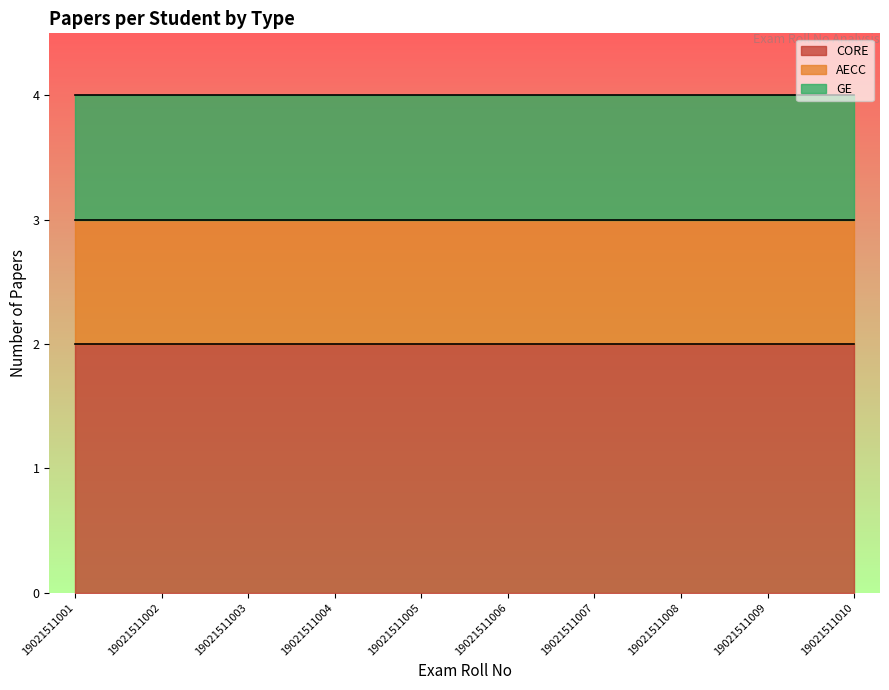

Which category has the highest value across all series?

19021511001